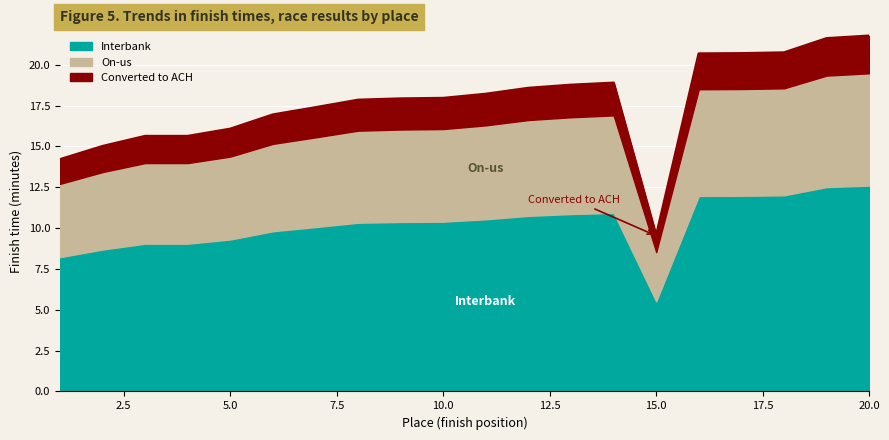

Rank the series by their average value, from lowest to highest.

Converted to ACH, On-us, Interbank